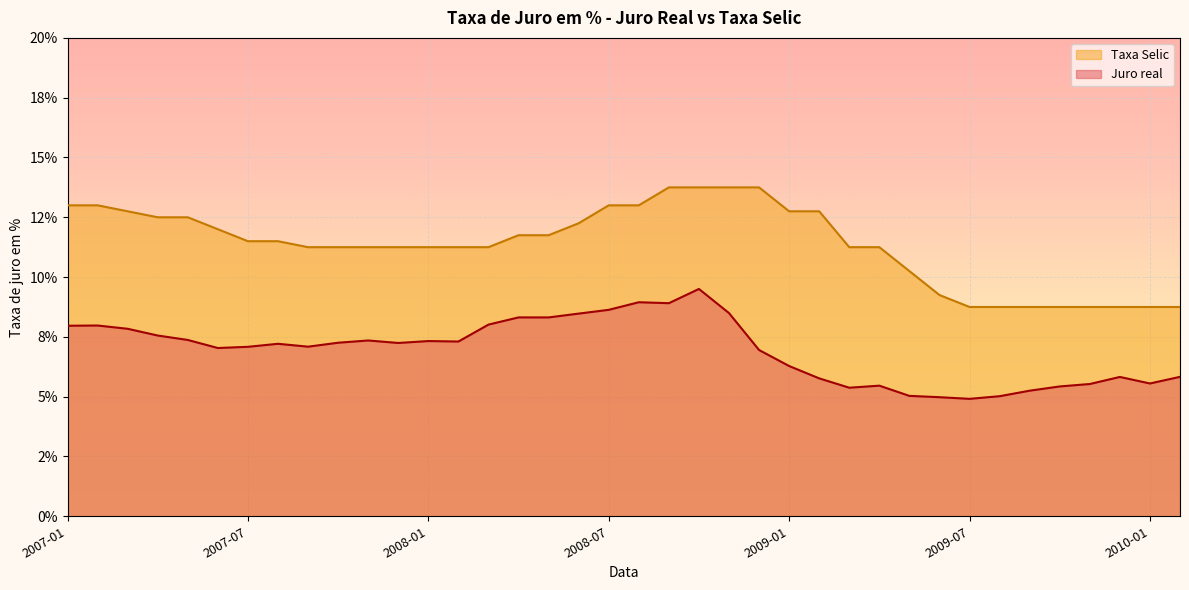

What is the label of the 11th point from the left?

2007-11